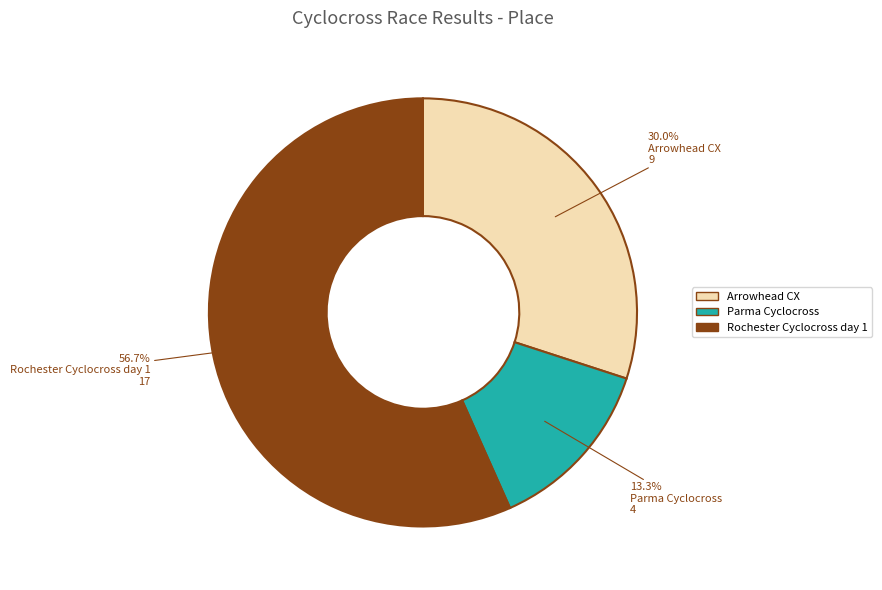

To the nearest percent, what is the average slice percentage?

33%